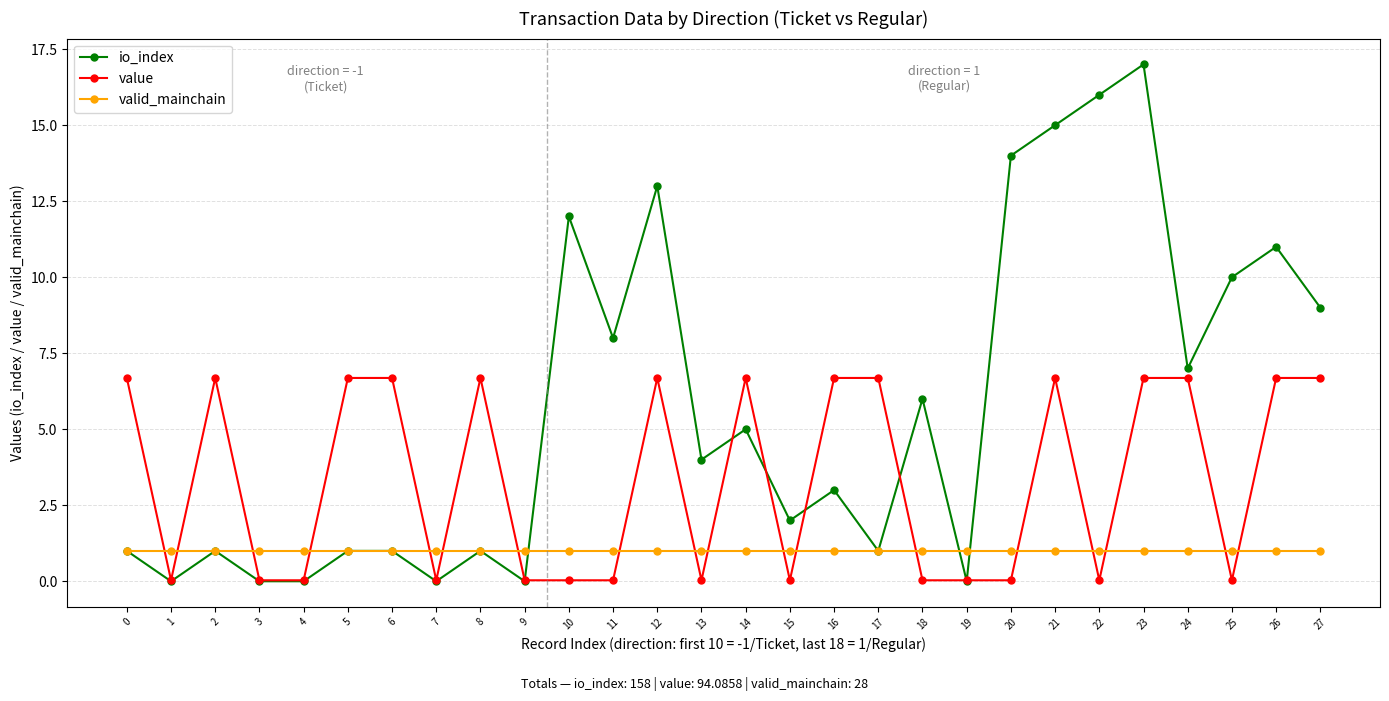

Between 3 and 15, which series saw the biggest shift?

io_index